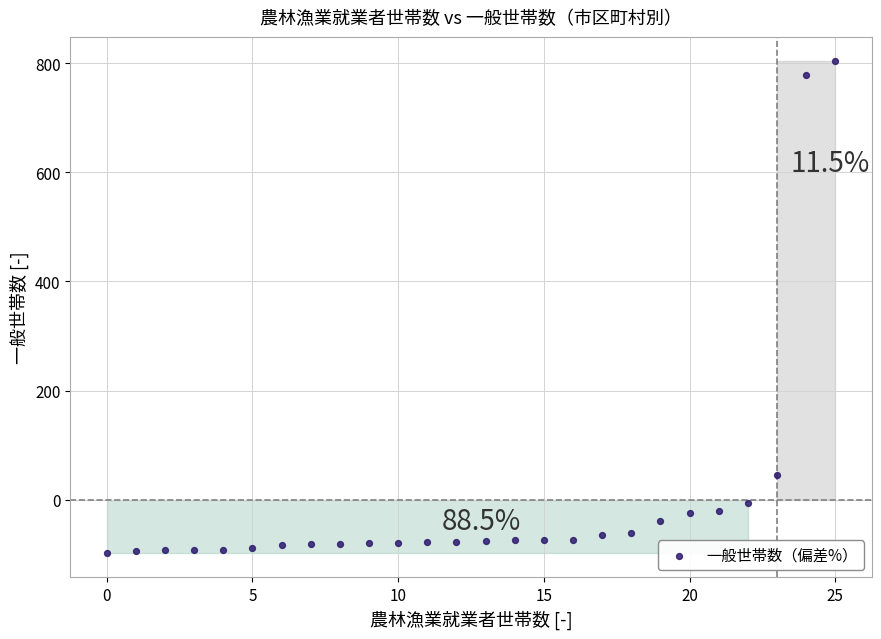

What is the range of Y values (max minus min)?

900.5